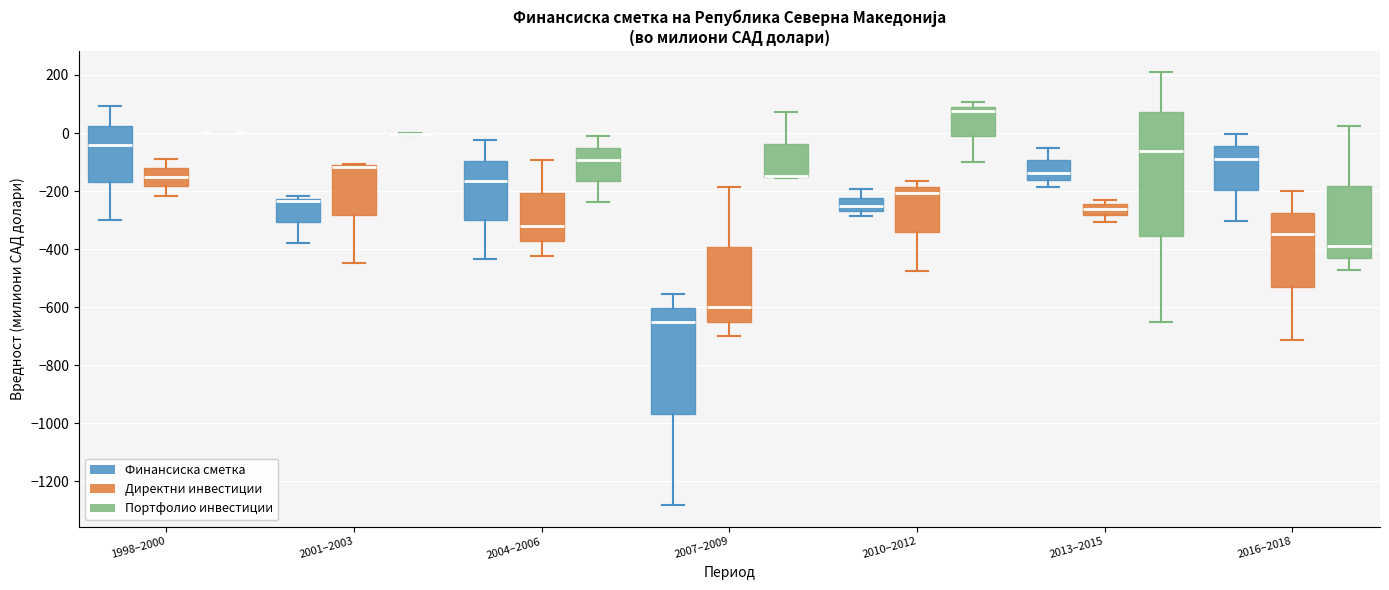

Where does the lower whisker of the box for 2010–2012 (Директни инвестиции) end on the y-axis? The values are not printed on the chart, so give them approximately, as read against the axis.

-480